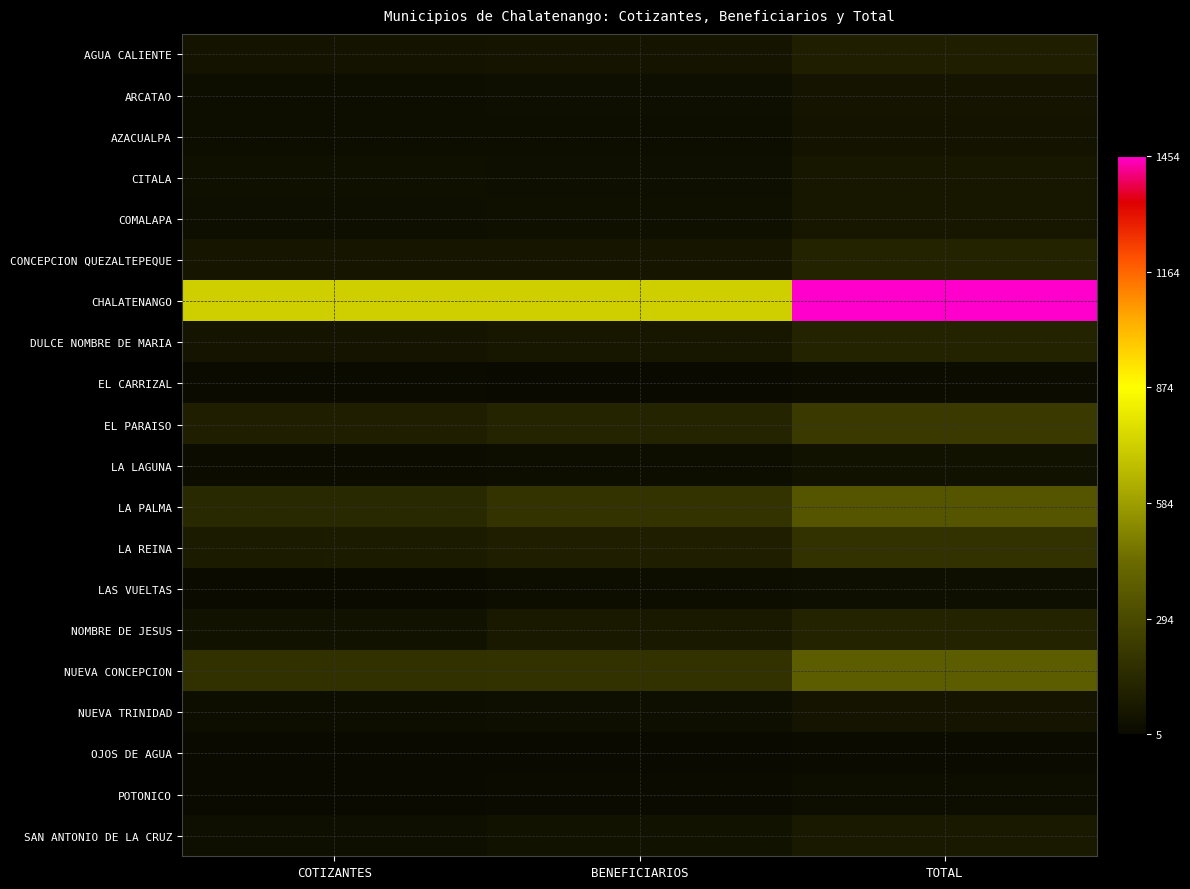

Which category has the lowest value across all series?

COTIZANTES